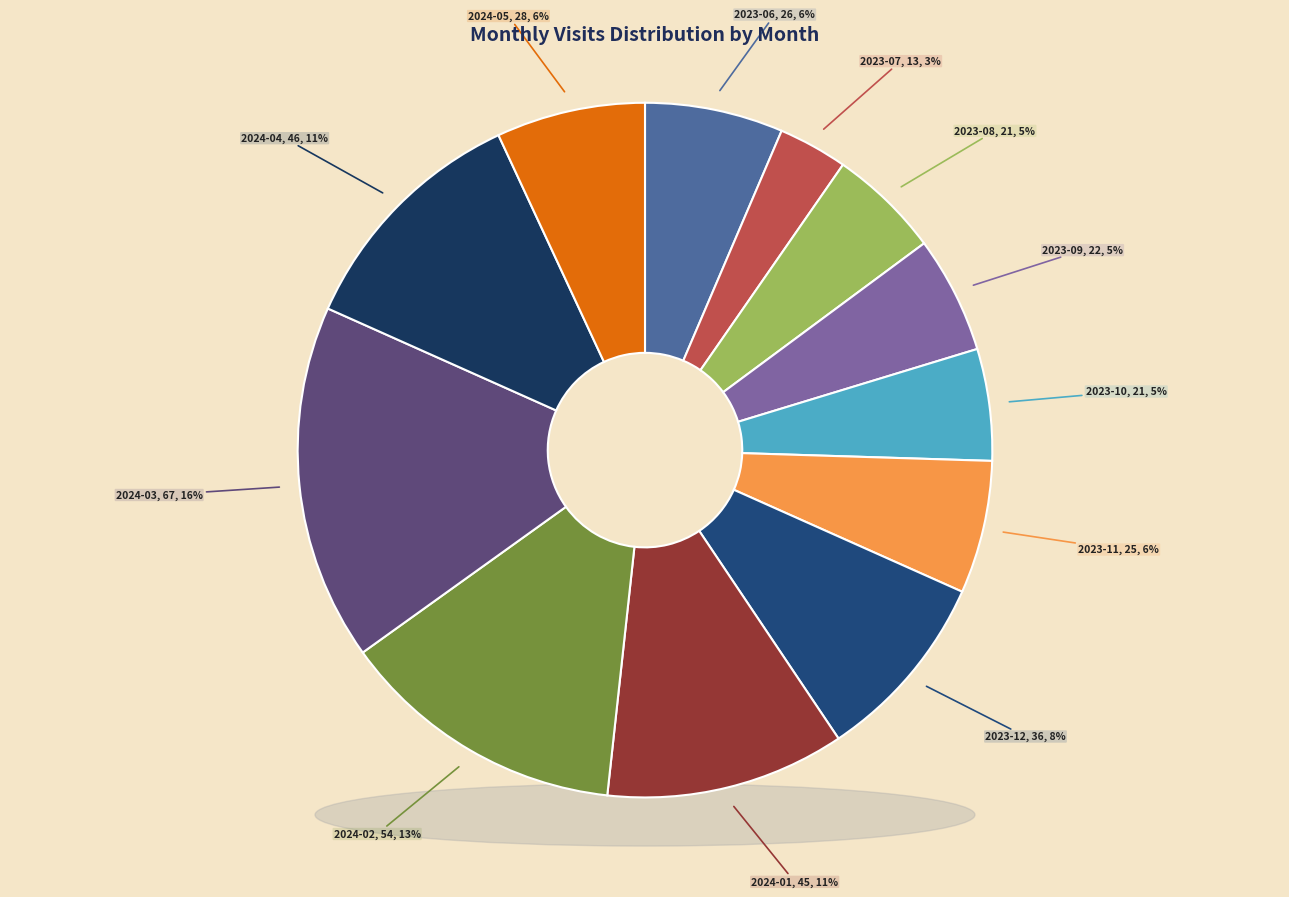

Count the number of slices in the pie.

12